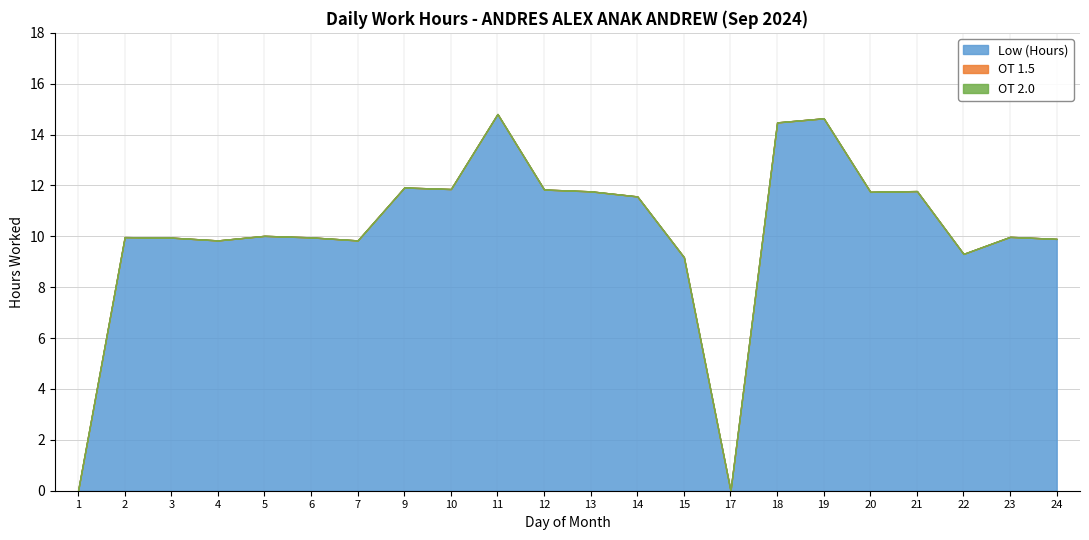

Reading left to right, list all the values displayed in this chart.

Low (Hours): 1=0.0	2=10.0	3=9.9	4=9.8	5=10.0	6=10.0	7=9.8	9=11.9	10=11.9	11=14.8	12=11.8	13=11.8	14=11.6	15=9.2	17=0.0	18=14.5	19=14.6	20=11.8	21=11.8	22=9.3	23=10.0	24=9.9
OT 1.5: 1=0.0	2=0.0	3=0.0	4=0.0	5=0.0	6=0.0	7=0.0	9=0.0	10=0.0	11=0.0	12=0.0	13=0.0	14=0.0	15=0.0	17=0.0	18=0.0	19=0.0	20=0.0	21=0.0	22=0.0	23=0.0	24=0.0
OT 2.0: 1=0.0	2=0.0	3=0.0	4=0.0	5=0.0	6=0.0	7=0.0	9=0.0	10=0.0	11=0.0	12=0.0	13=0.0	14=0.0	15=0.0	17=0.0	18=0.0	19=0.0	20=0.0	21=0.0	22=0.0	23=0.0	24=0.0